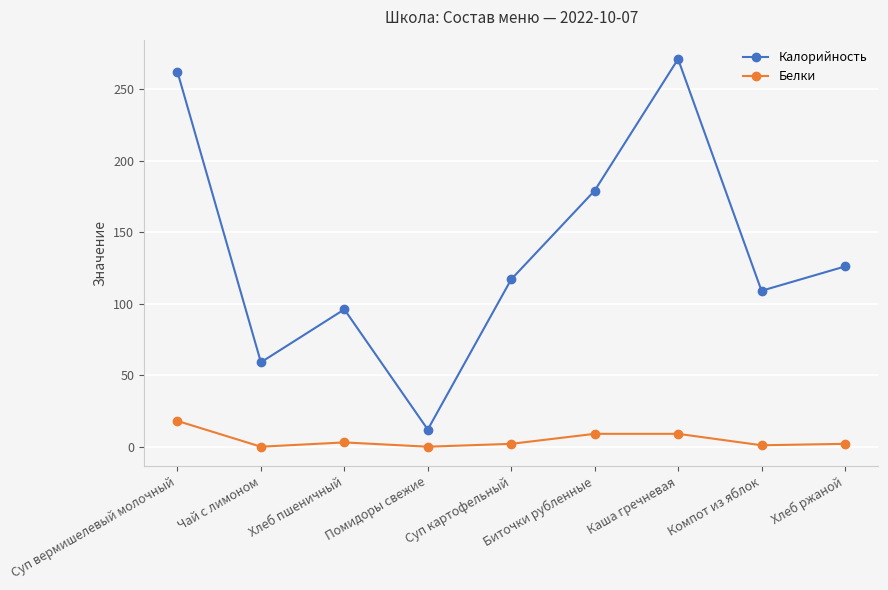

What is the label of the 3rd point from the right?

Каша гречневая